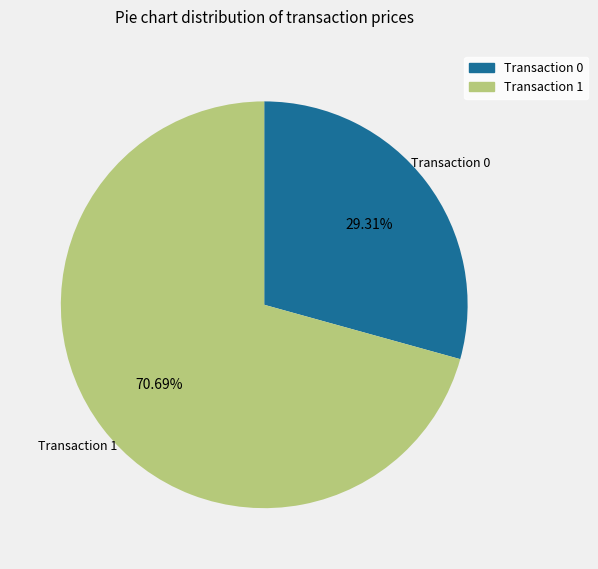

Is Transaction 1 the majority of the pie?

Yes